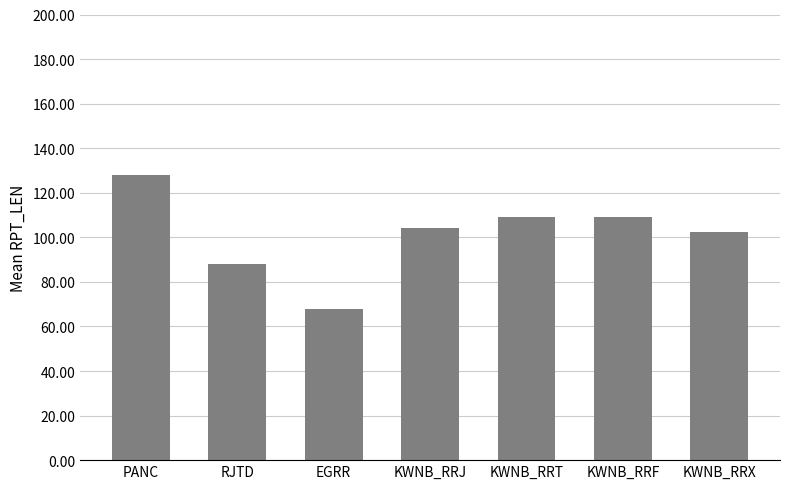

What is the value of the 7th bar from the left?

102.6